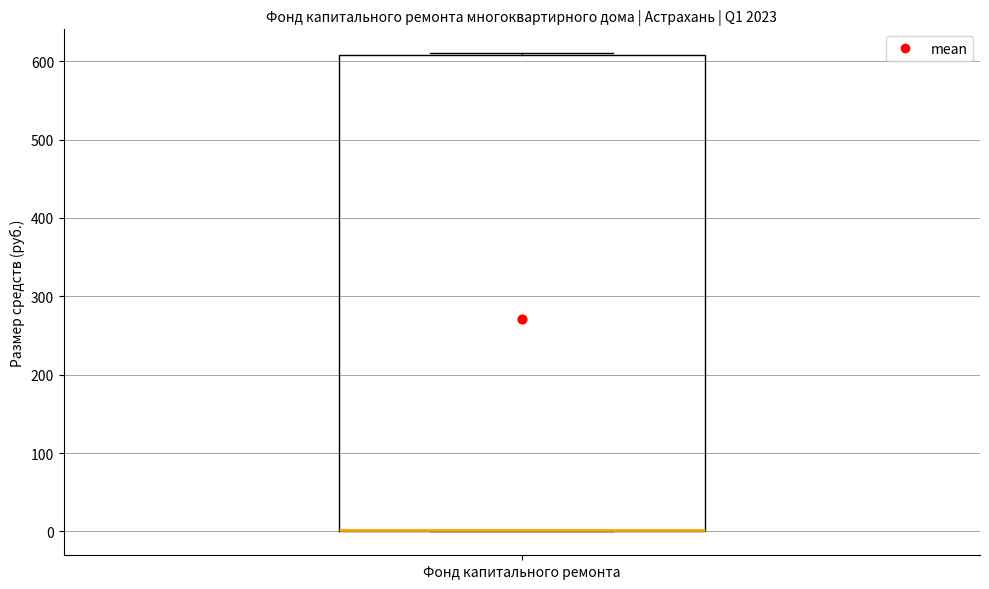

Where is the upper edge of the box for Фонд капитального ремонта on the y-axis? The values are not printed on the chart, so give them approximately, as read against the axis.

610